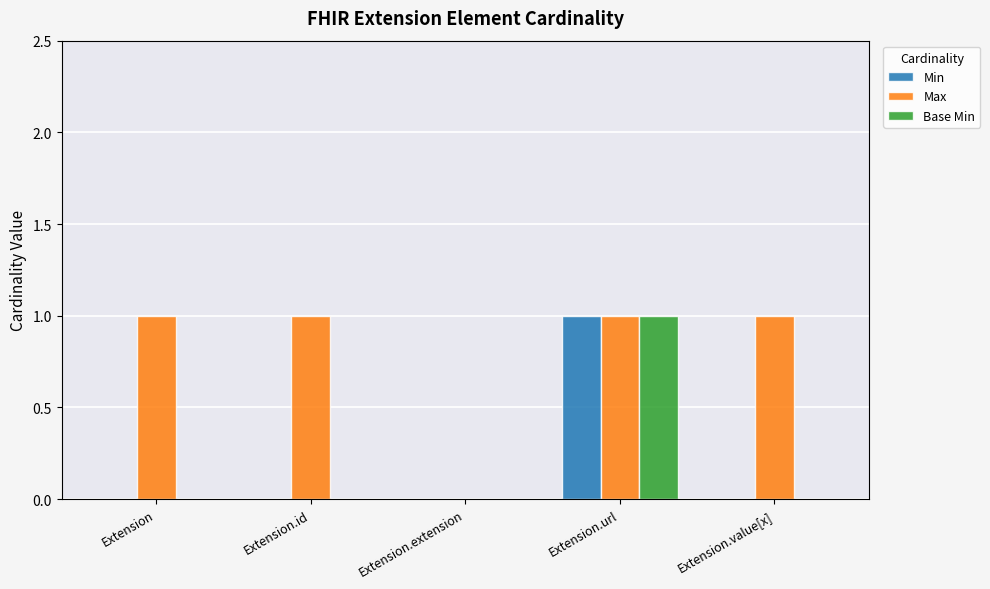

At which label does Base Min reach its peak?

Extension.url